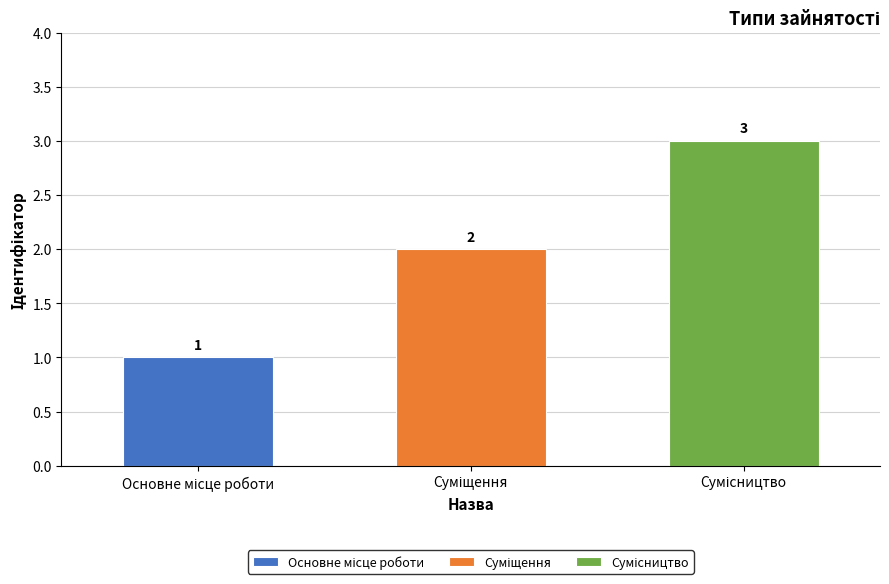

Are the bars grouped side by side (vs. stacked)?

No